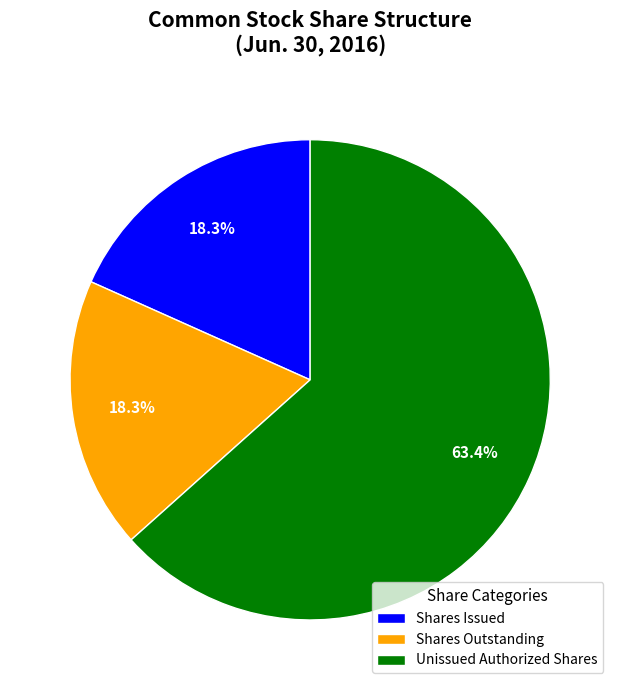

How many segments does this pie chart have?

3